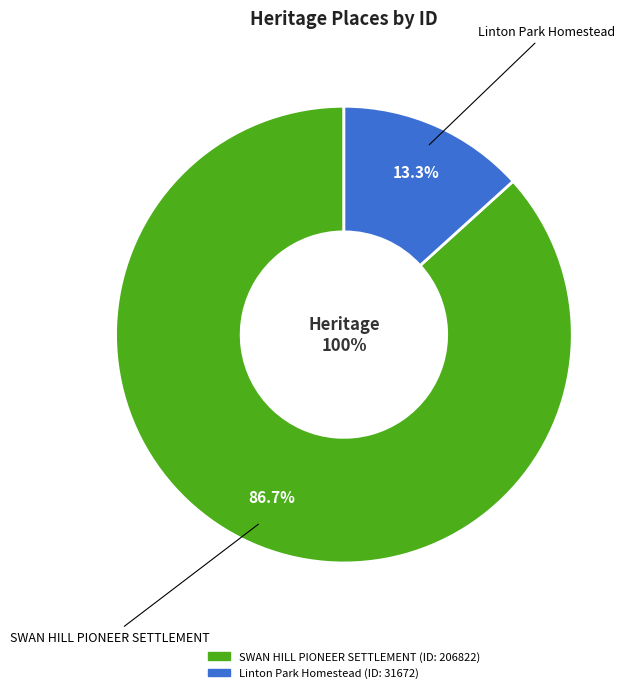

Rank the categories by value from highest to lowest.

SWAN HILL PIONEER SETTLEMENT, Linton Park Homestead